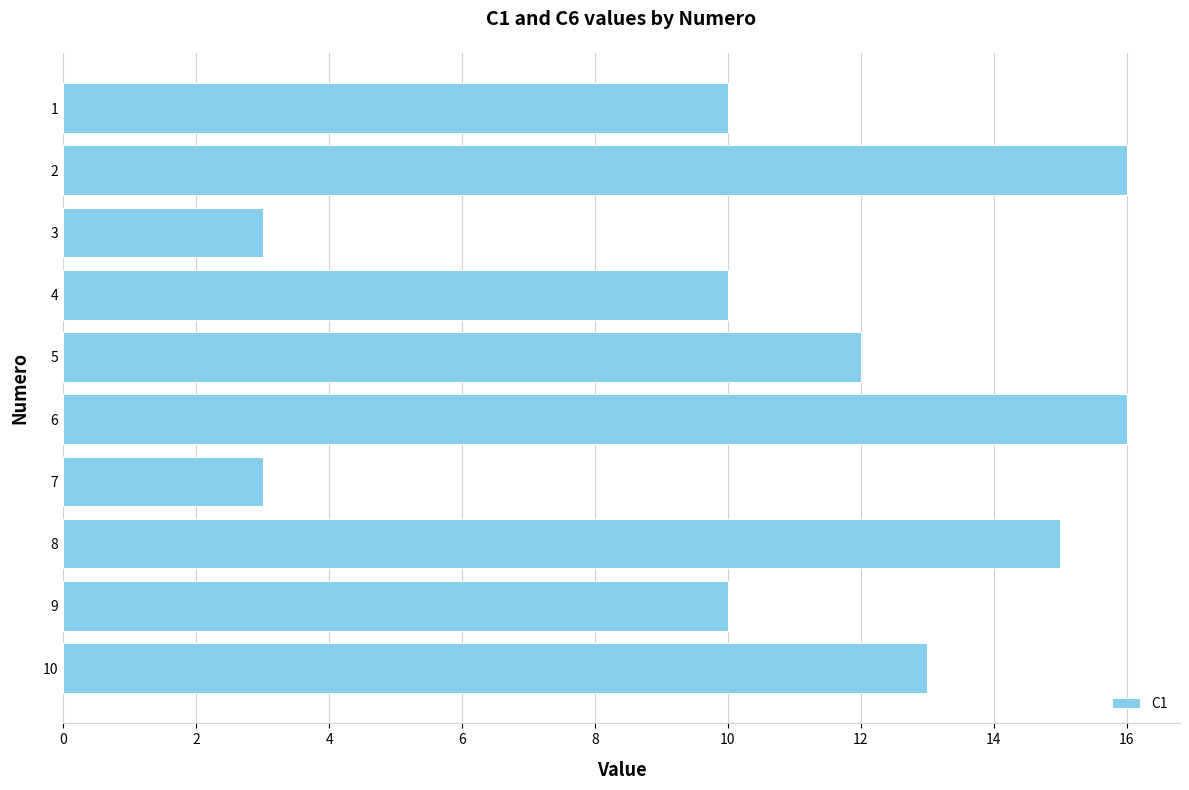

What is the approximate value at 6, to the nearest 10?

20